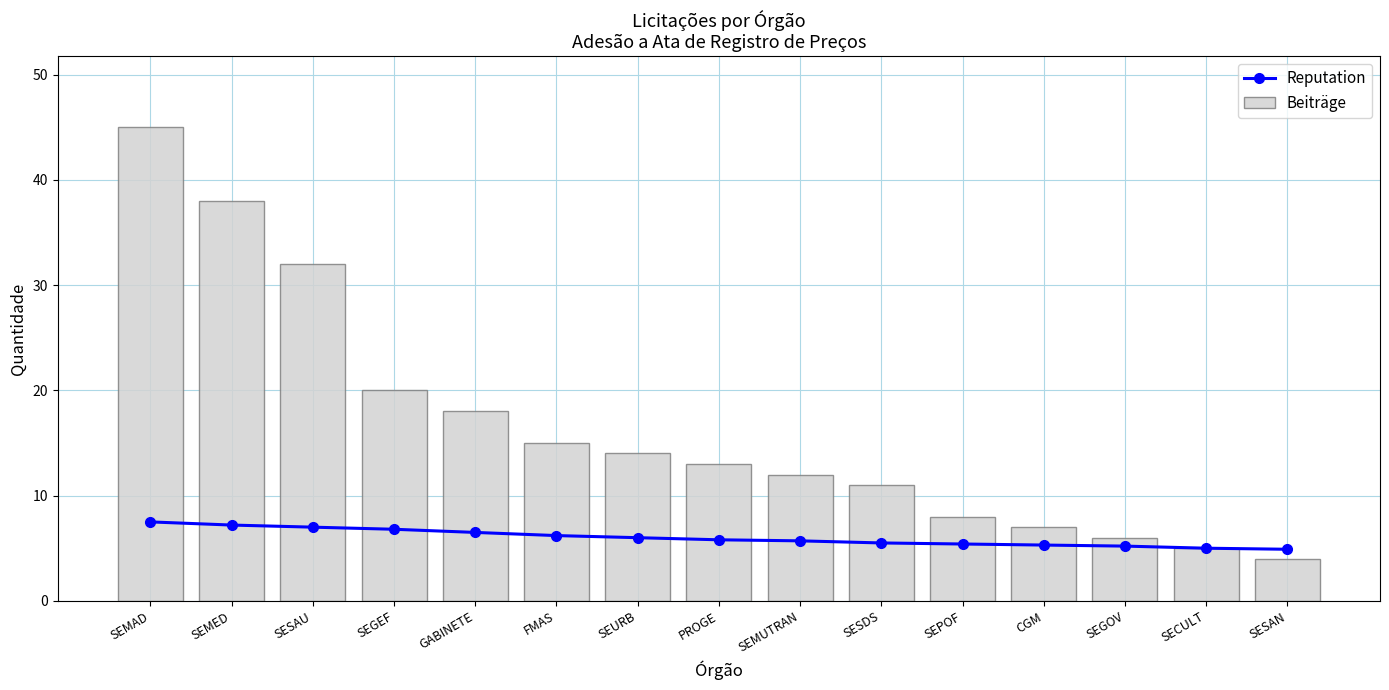

What are all the series names shown in the legend?

Reputation, Beiträge